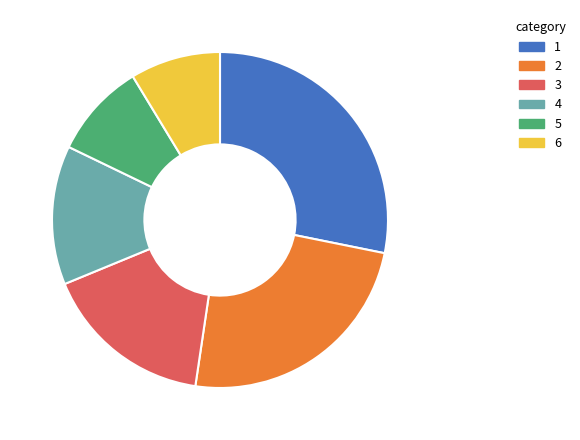

Does any single category account for the majority?

No